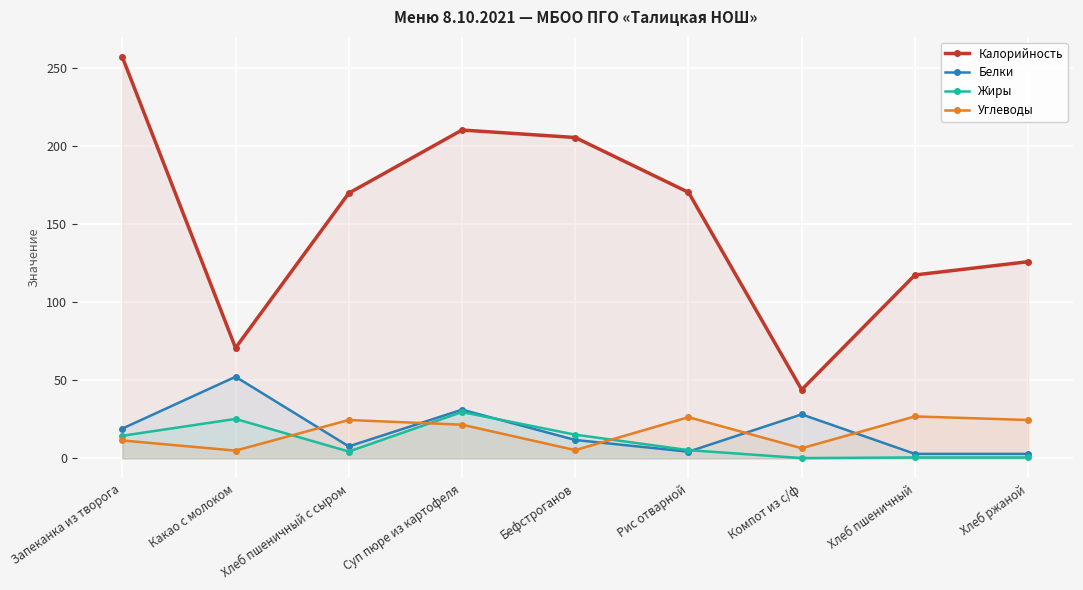

What position from the right is Хлеб ржаной?

1